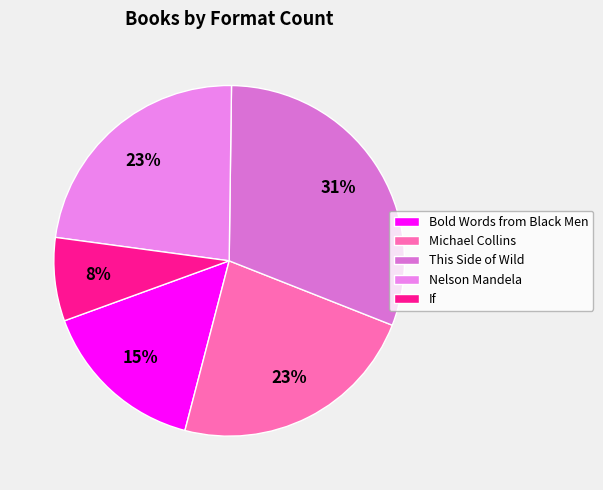

The This Side of Wild slice represents 22% of the pie. True or false?

False